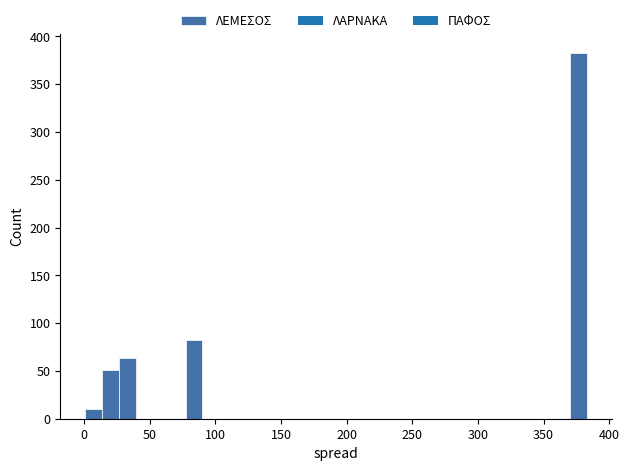

Around what value on the x-axis is the tallest bar? Give the approximate position of its centre, as read against the axis.

375